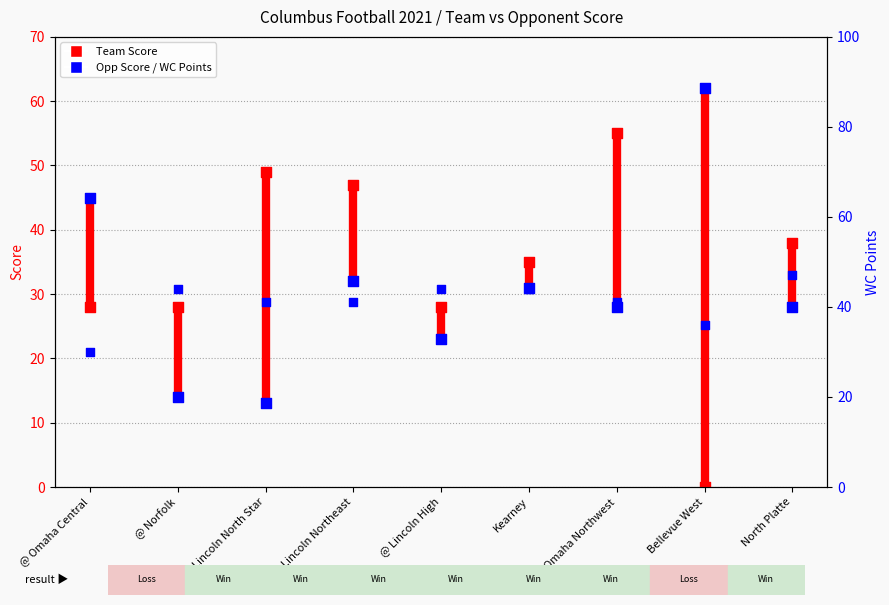

Which series has the widest spread of Y values?

Team Score